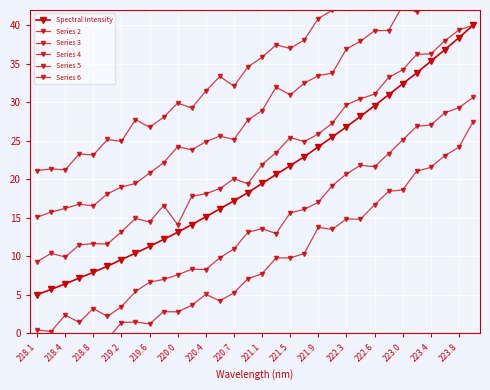

The Series 4 series shows 63.9 at 223.8. True or false?

False